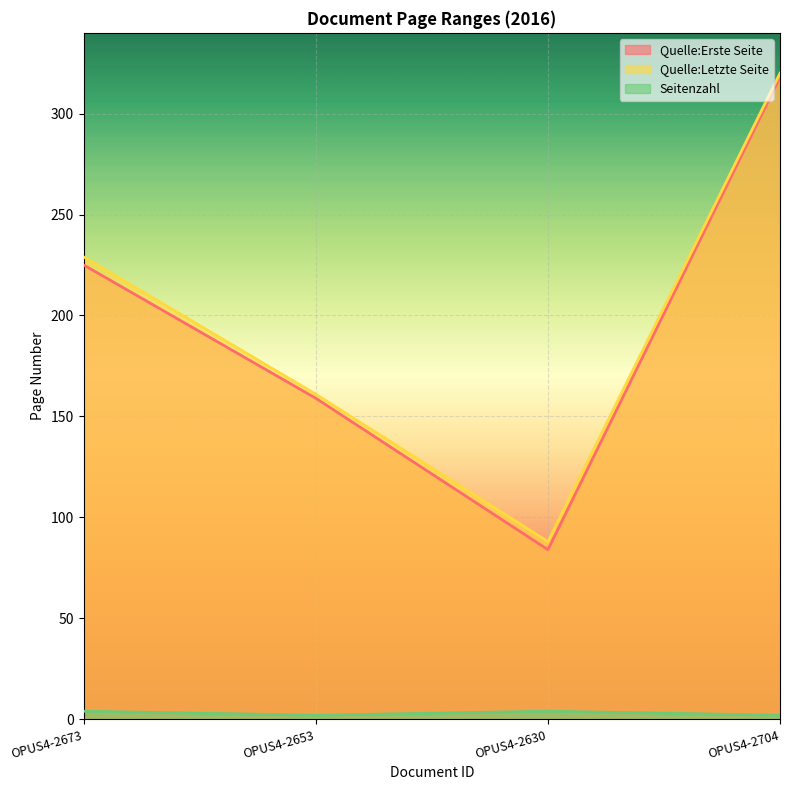

List the labels in order of Quelle:Erste Seite value, largest first.

OPUS4-2704, OPUS4-2673, OPUS4-2653, OPUS4-2630